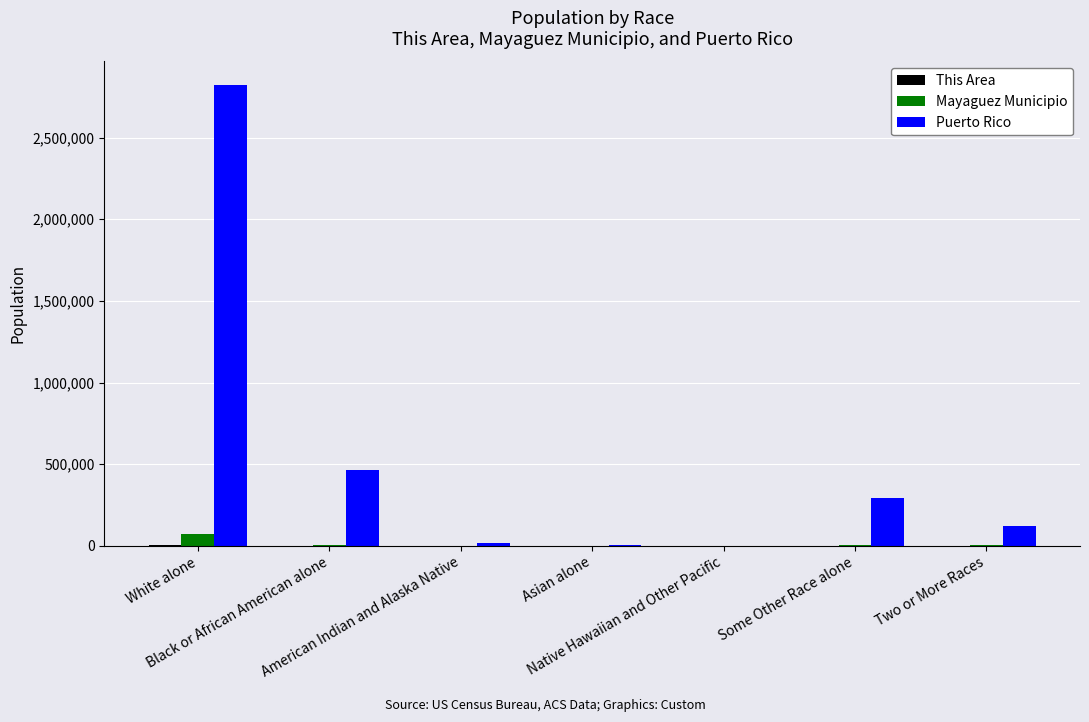

What is the sum of all Puerto Rico values?

3725789